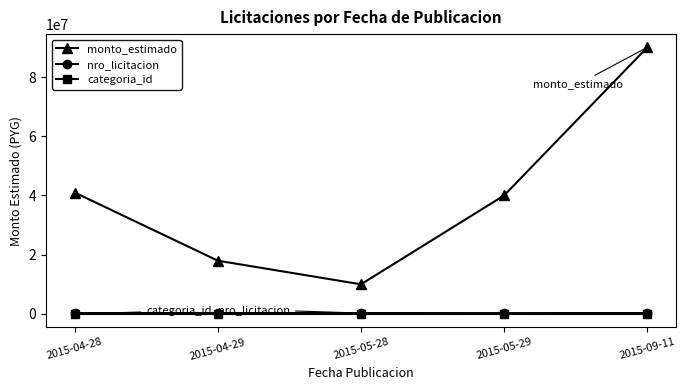

Which series has the largest range (max minus min)?

monto_estimado